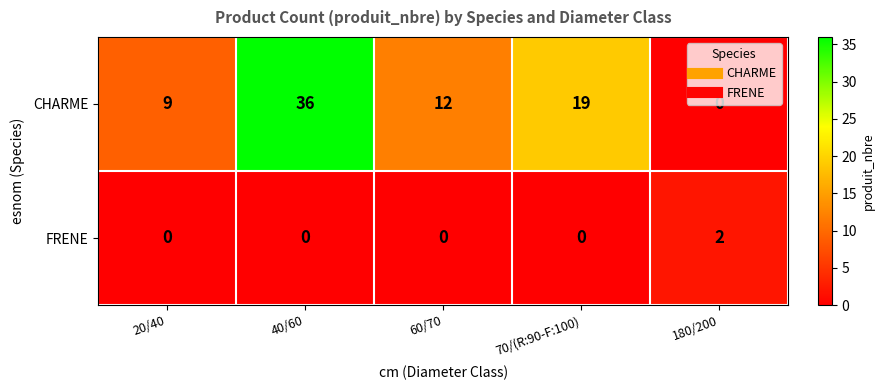

What is the sum of all CHARME values?

76